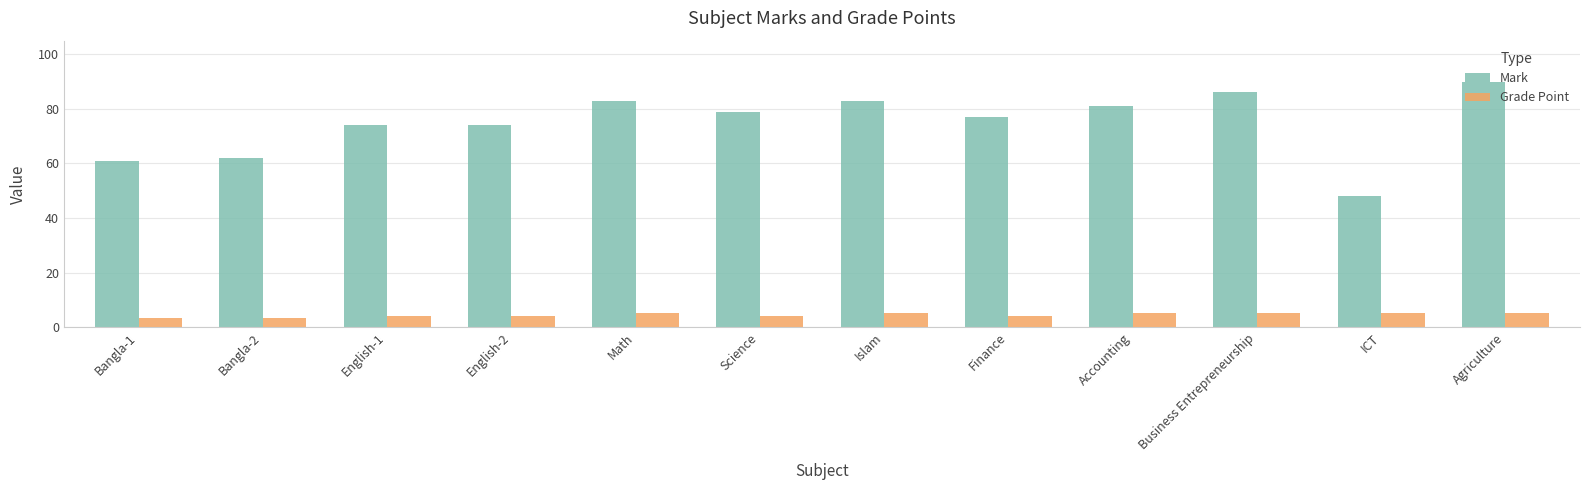

Which series has the widest spread of values?

Mark